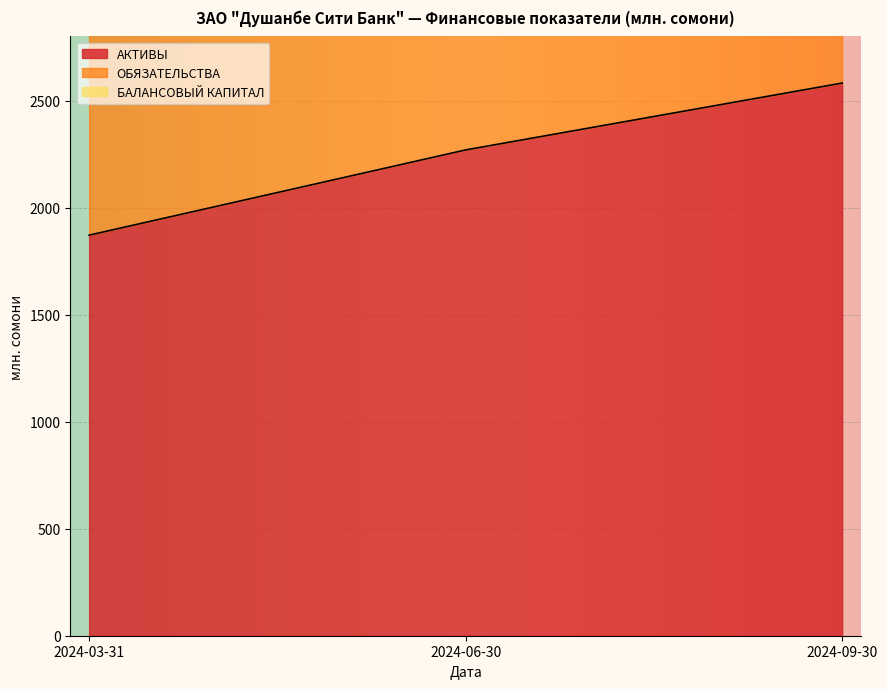

What is the label of the 2nd point from the right?

2024-06-30